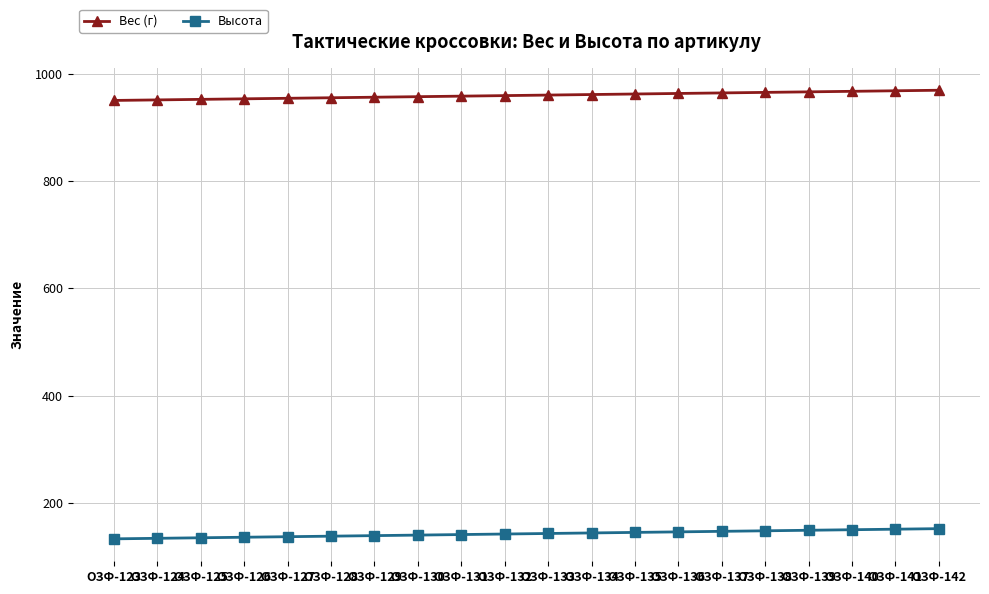

What is the maximum value for Высота?

152